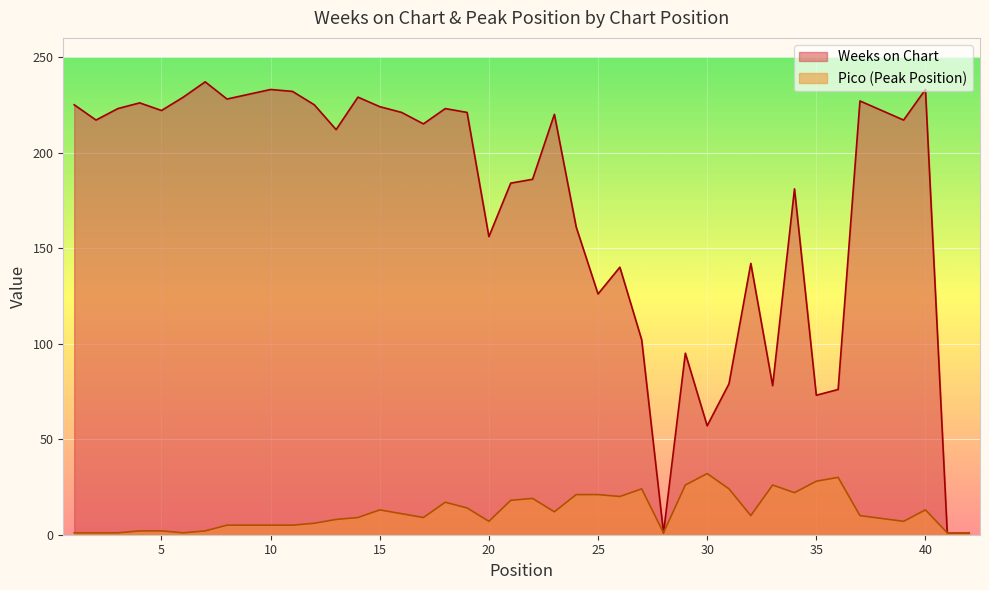

Which label corresponds to the smallest value in the chart?

28